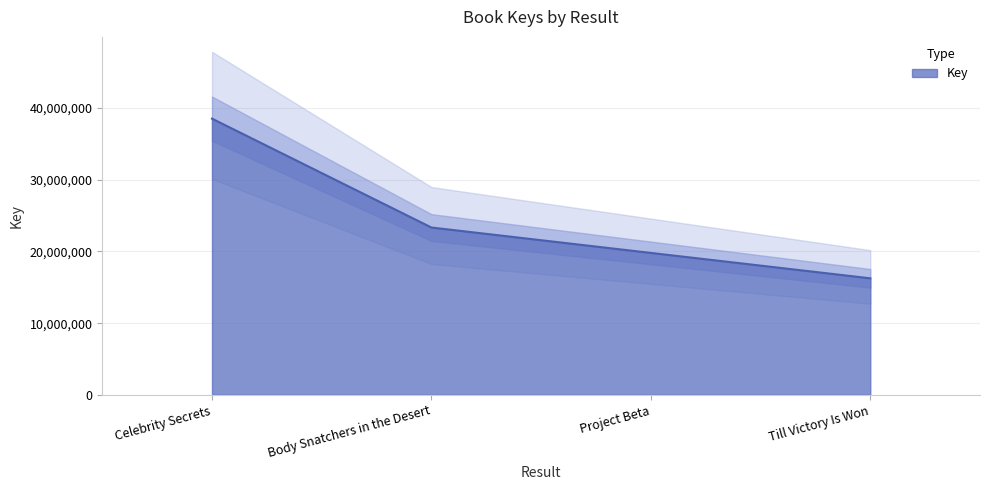

At which label does the data first exceed 23343779?

Celebrity Secrets